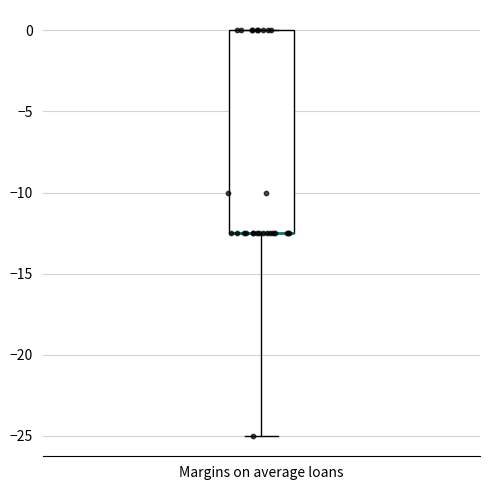

Read this box plot against the y-axis: the position of the median line, the range covered by the box, and the ends of both whiskers. The values are not printed on the chart, so give them approximately, as read against the axis.

median -12.5 (drawn on the box's lower edge), box -12.5 to 0.0, whiskers -25.0 to 0.0